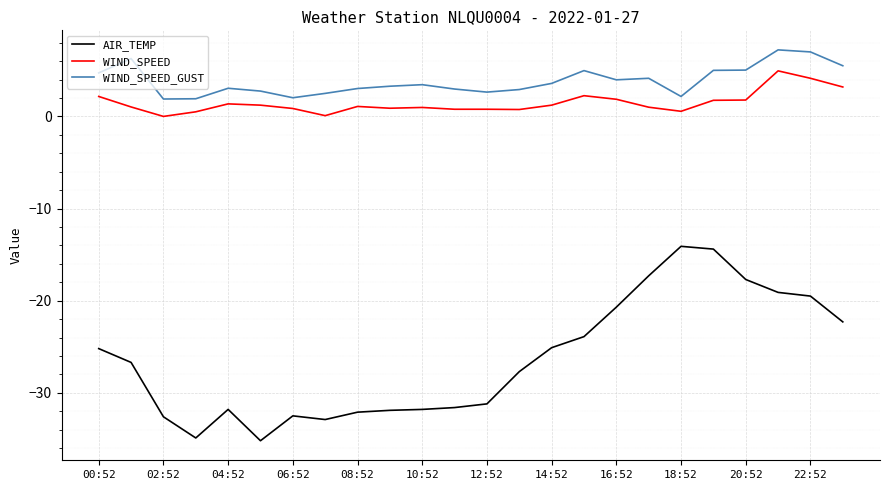

Rank the series by their maximum value, from highest to lowest.

WIND_SPEED_GUST, WIND_SPEED, AIR_TEMP